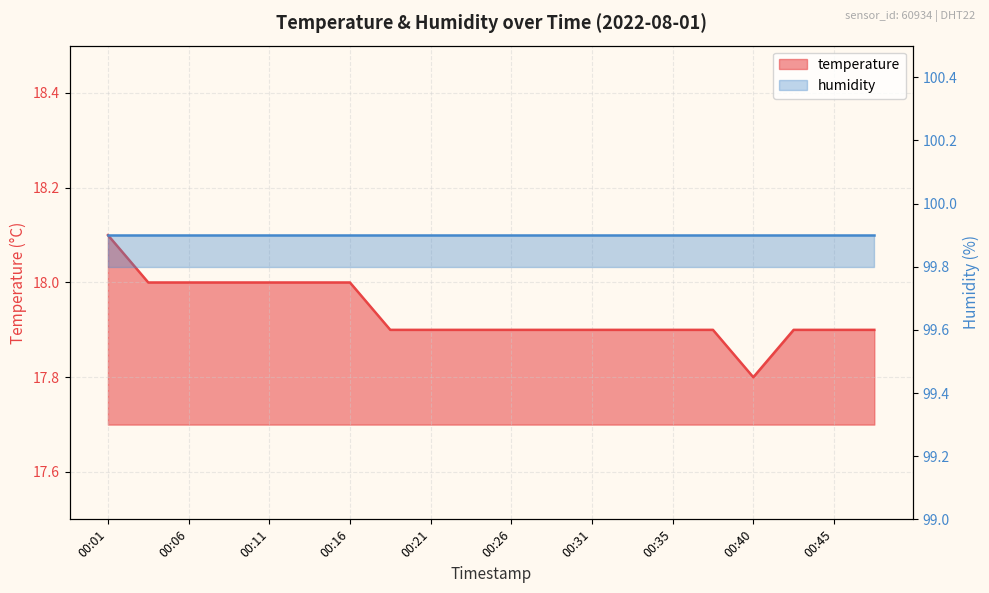

Does the chart have visible grid lines?

Yes